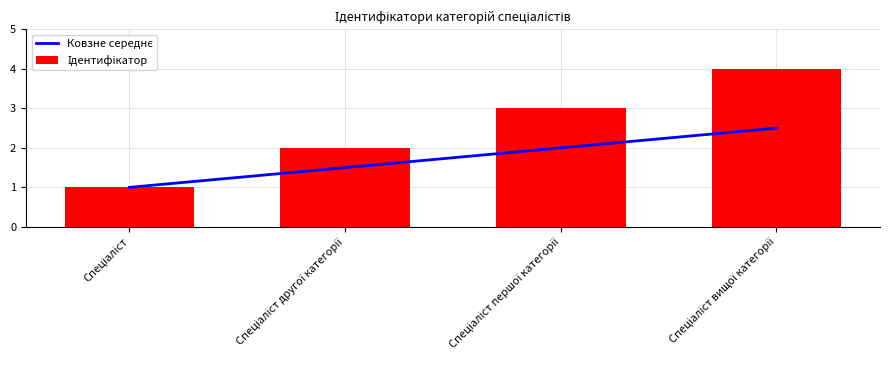

Rank the series by their maximum value, from highest to lowest.

Ідентифікатор, Ковзне середнє